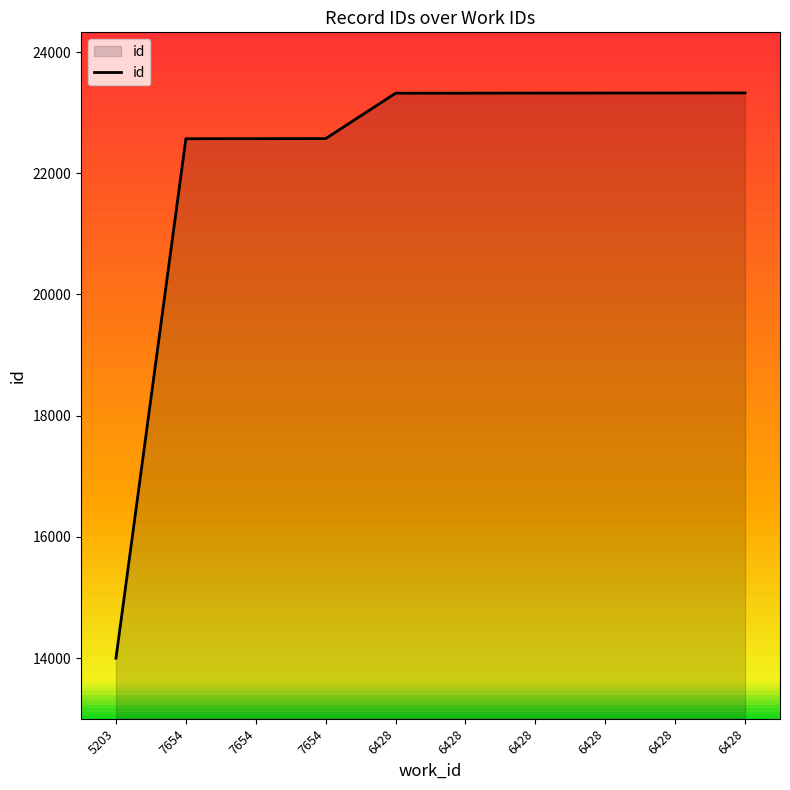

Rank the categories by value from lowest to highest.

5203, 7654, 7654, 7654, 6428, 6428, 6428, 6428, 6428, 6428